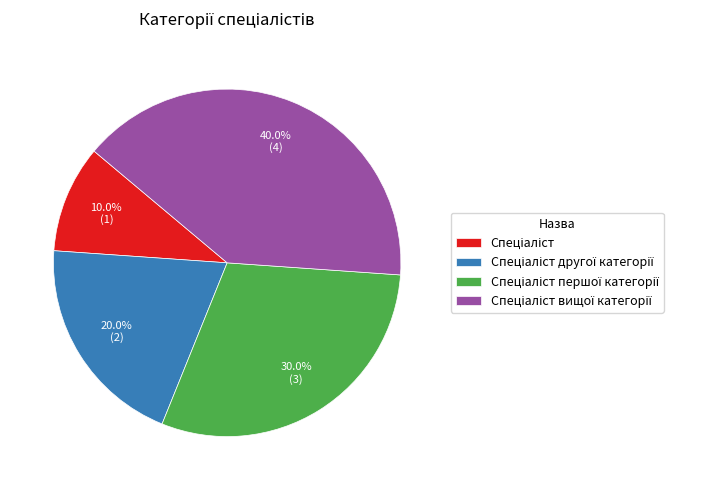

How many slices are in this pie chart?

4